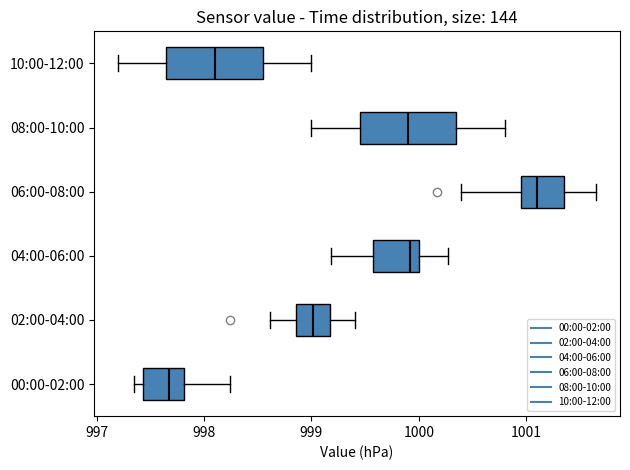

Which box's median line is the furthest to the right?

06:00-08:00